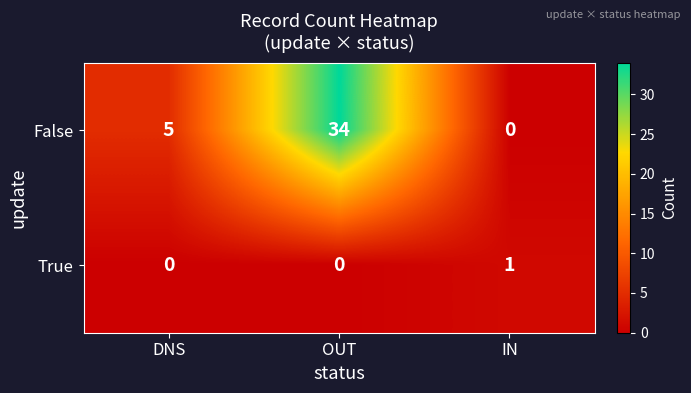

Which series has the widest spread of values?

False